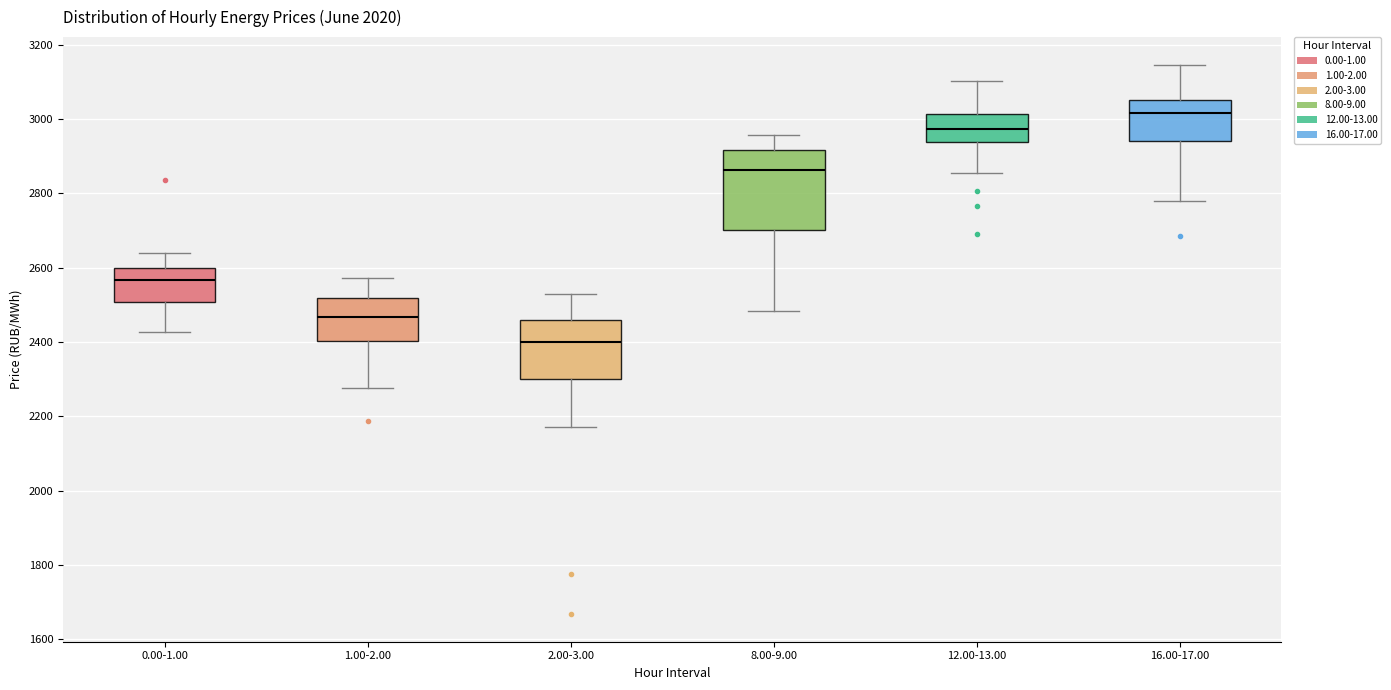

Which box is the tallest, from its lower edge to its upper edge?

8.00-9.00